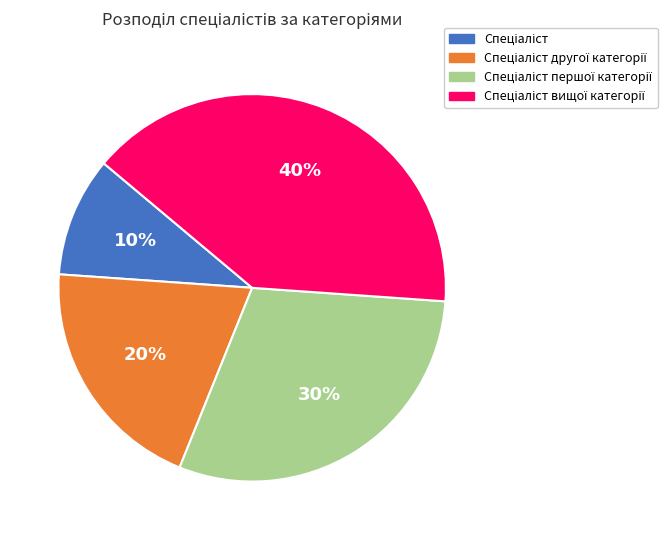

Is there a majority slice in this chart?

No